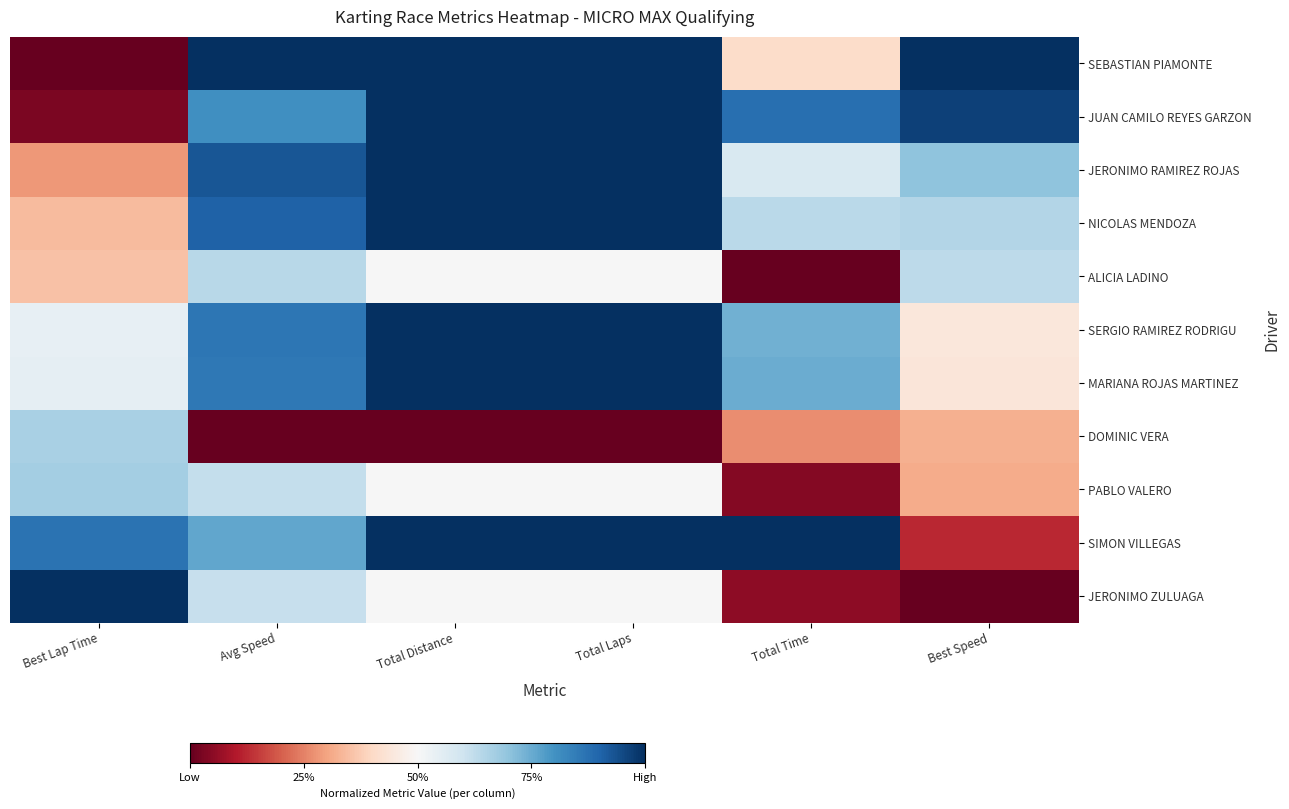

What is the greatest value displayed?

1.0